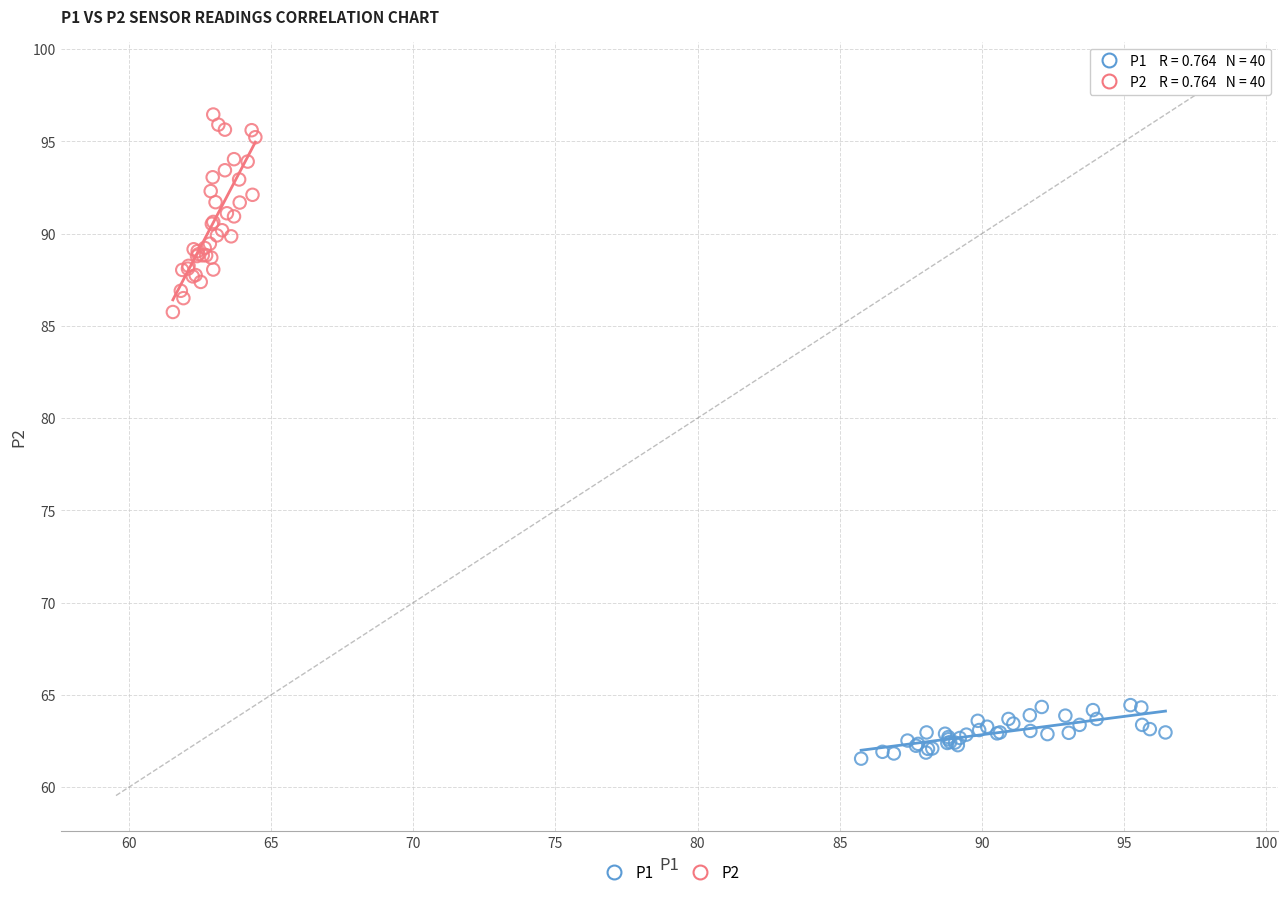

Which series reaches the maximum Y coordinate?

P2